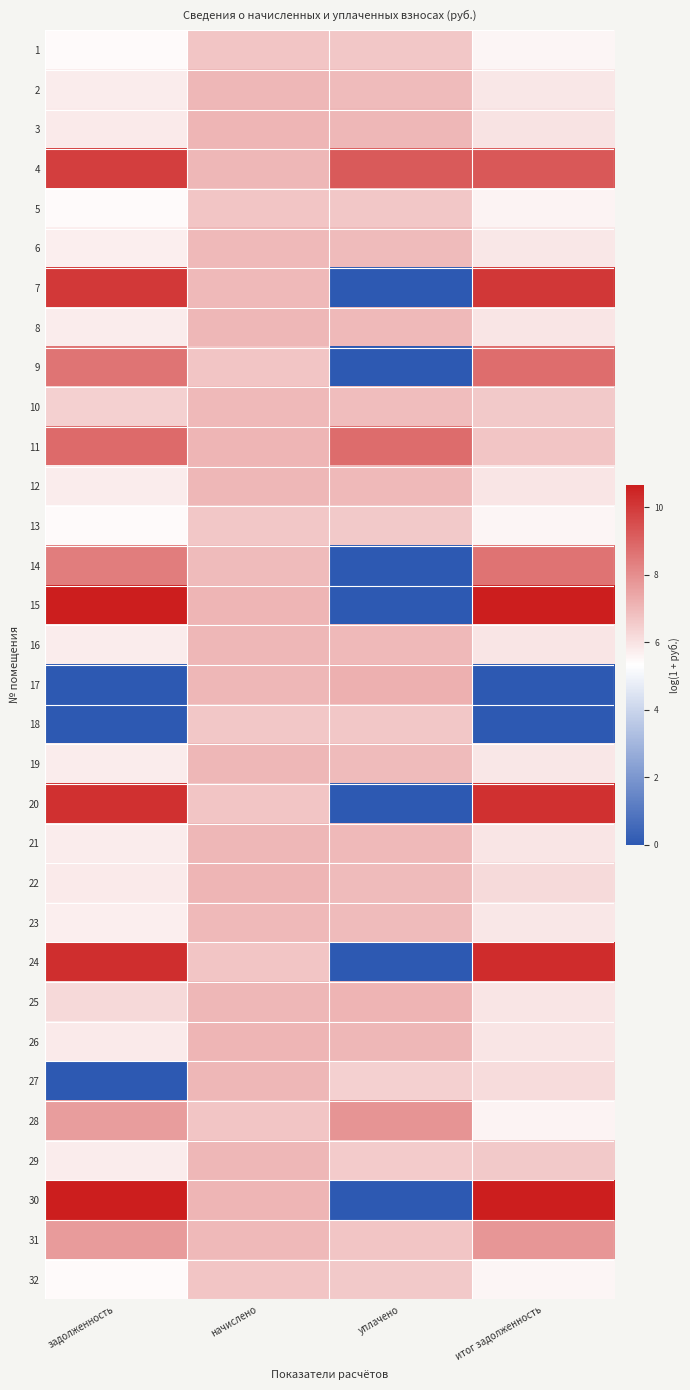

Reading left to right, what are all the values shown in this chart?

1: задолженность=5.4	начислено=6.7	уплачено=6.6	итог задолженность=5.6
2: задолженность=5.7	начислено=7.0	уплачено=6.9	итог задолженность=5.9
3: задолженность=5.8	начислено=7.1	уплачено=7.0	итог задолженность=6.0
4: задолженность=9.9	начислено=7.0	уплачено=9.2	итог задолженность=9.2
5: задолженность=5.4	начислено=6.7	уплачено=6.6	итог задолженность=5.6
6: задолженность=5.7	начислено=7.0	уплачено=6.9	итог задолженность=5.9
7: задолженность=10.0	начислено=7.0	уплачено=0.0	итог задолженность=10.0
8: задолженность=5.8	начислено=7.0	уплачено=7.0	итог задолженность=5.9
9: задолженность=8.6	начислено=6.7	уплачено=0.0	итог задолженность=8.8
10: задолженность=6.4	начислено=7.0	уплачено=6.9	итог задолженность=6.6
11: задолженность=8.8	начислено=7.0	уплачено=8.8	итог задолженность=6.7
12: задолженность=5.8	начислено=7.0	уплачено=7.0	итог задолженность=5.9
13: задолженность=5.4	начислено=6.7	уплачено=6.6	итог задолженность=5.6
14: задолженность=8.4	начислено=6.9	уплачено=0.0	итог задолженность=8.6
15: задолженность=10.6	начислено=7.1	уплачено=0.0	итог задолженность=10.7
16: задолженность=5.8	начислено=7.0	уплачено=7.0	итог задолженность=5.9
17: задолженность=0.0	начислено=7.0	уплачено=7.2	итог задолженность=0.0
18: задолженность=0.0	начислено=6.6	уплачено=6.6	итог задолженность=0.0
19: задолженность=5.7	начислено=7.0	уплачено=6.9	итог задолженность=5.9
20: задолженность=10.2	начислено=6.7	уплачено=0.0	итог задолженность=10.2
21: задолженность=5.8	начислено=7.0	уплачено=7.0	итог задолженность=5.9
22: задолженность=5.8	начислено=7.1	уплачено=6.9	итог задолженность=6.2
23: задолженность=5.7	начислено=7.0	уплачено=6.9	итог задолженность=5.9
24: задолженность=10.3	начислено=6.7	уплачено=0.0	итог задолженность=10.3
25: задолженность=6.2	начислено=7.0	уплачено=7.1	итог задолженность=5.9
26: задолженность=5.8	начислено=7.0	уплачено=7.0	итог задолженность=5.9
27: задолженность=0.0	начислено=7.0	уплачено=6.4	итог задолженность=6.2
28: задолженность=7.7	начислено=6.7	уплачено=7.8	итог задолженность=5.6
29: задолженность=5.8	начислено=7.0	уплачено=6.5	итог задолженность=6.6
30: задолженность=10.6	начислено=7.0	уплачено=0.0	итог задолженность=10.6
31: задолженность=7.7	начислено=7.0	уплачено=6.7	итог задолженность=7.8
32: задолженность=5.4	начислено=6.7	уплачено=6.6	итог задолженность=5.6